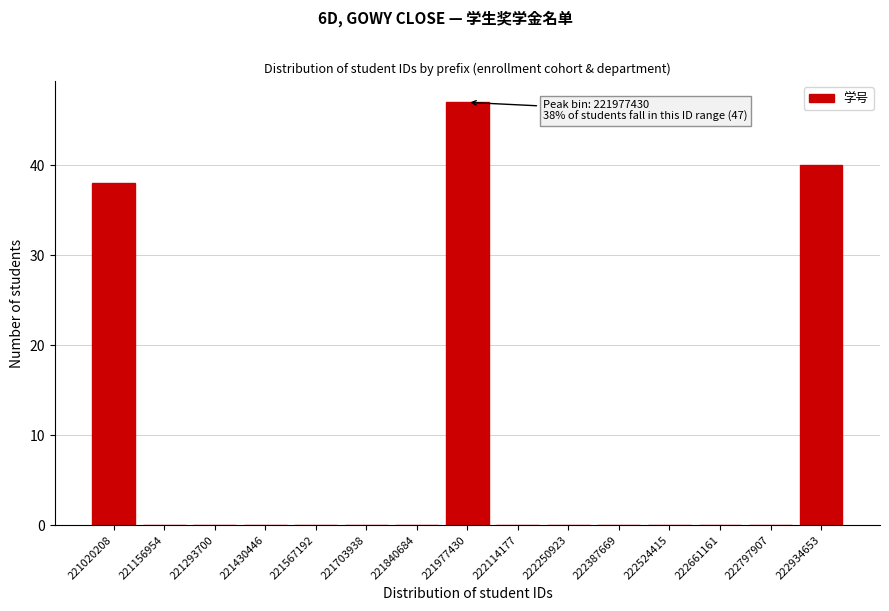

Reading right to left, transcribe all the data shown in this chart.

222934653=40	222797907=0	222661161=0	222524415=0	222387669=0	222250923=0	222114177=0	221977430=47	221840684=0	221703938=0	221567192=0	221430446=0	221293700=0	221156954=0	221020208=38